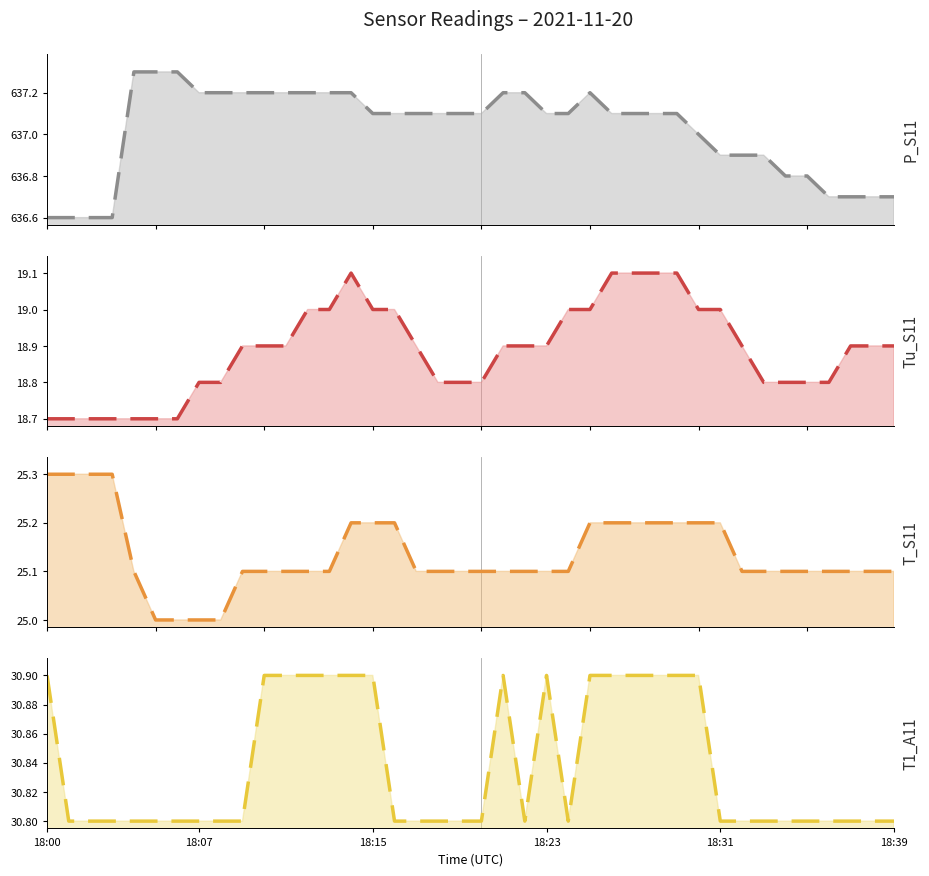

Where is T1_A11 trend nearest to the value 30?

18:07